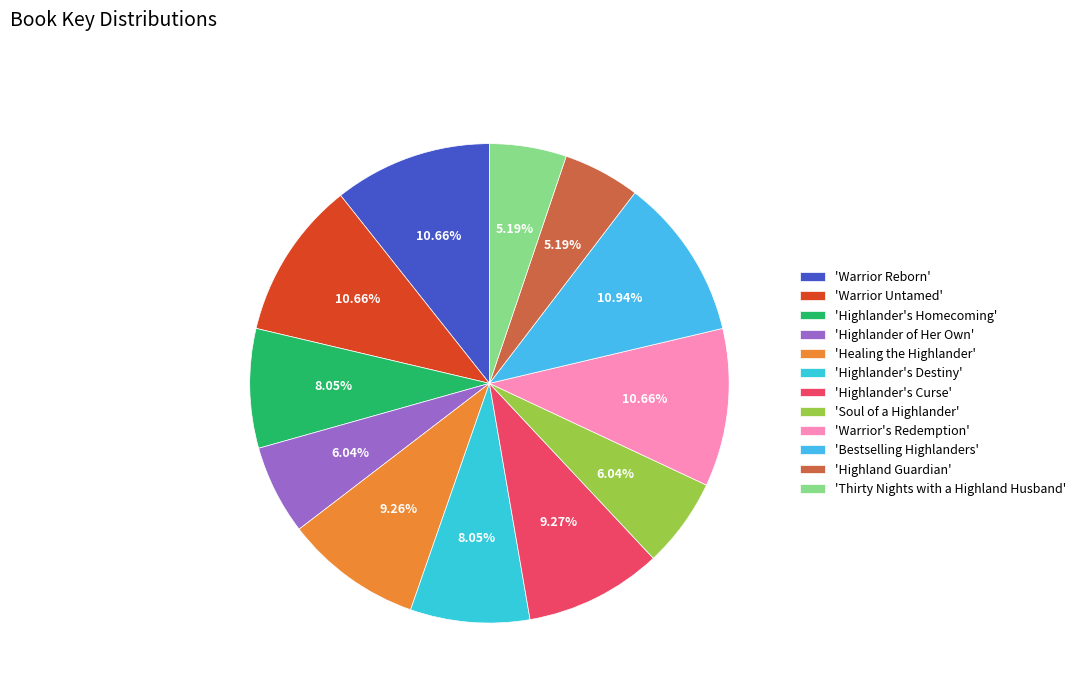

What is the largest slice in the pie chart?

Bestselling Highlanders